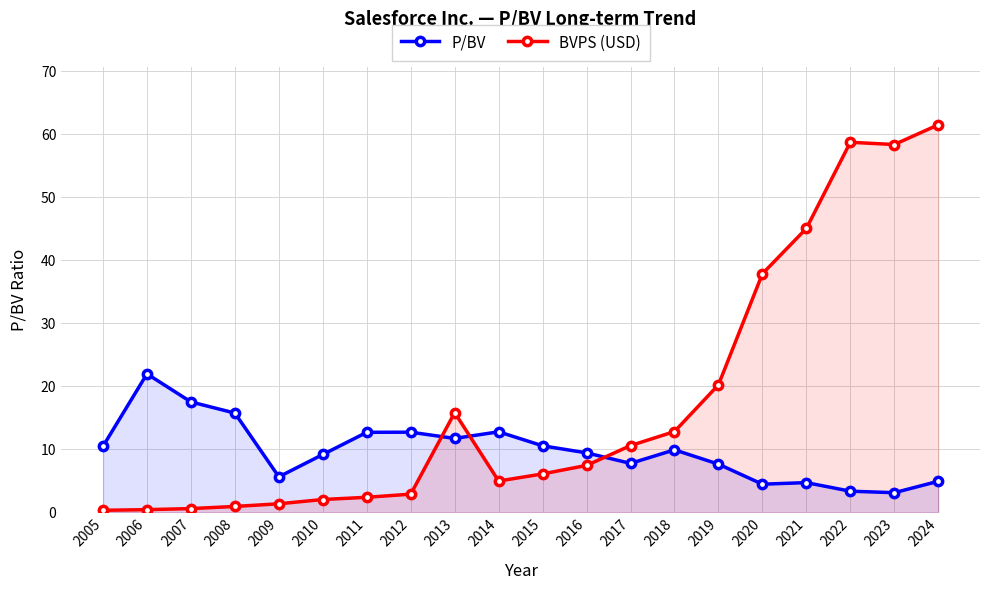

In BVPS (USD), how many points are lower than both neighbors (excluding endpoints)?

2